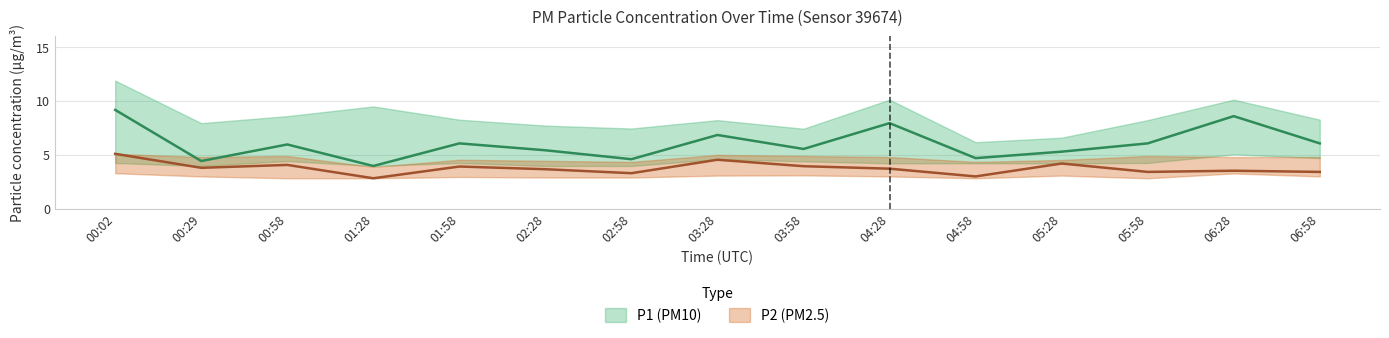

Which category has the highest value in the P1_upper series?

00:02